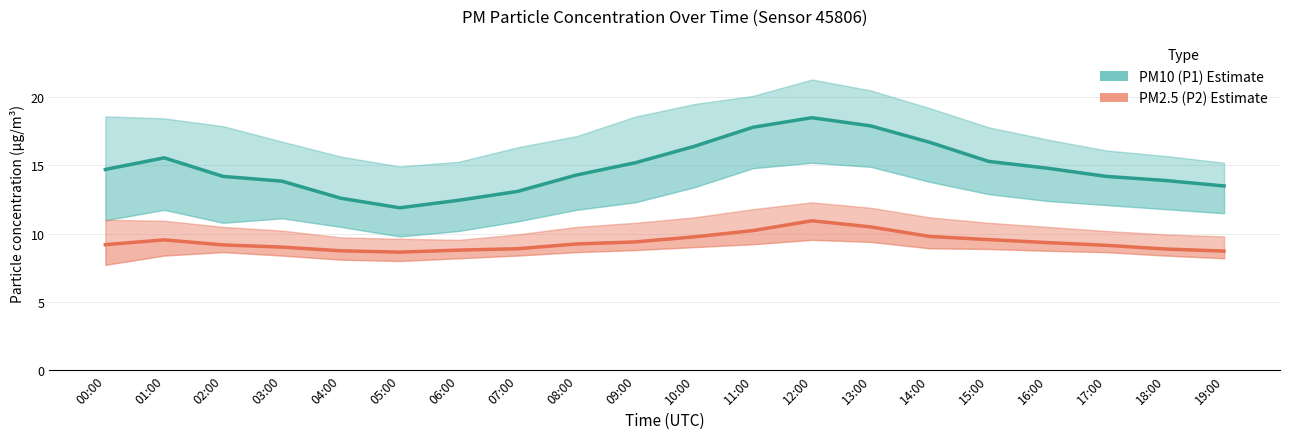

How many values in the PM2.5 (P2) series are below 9?

6